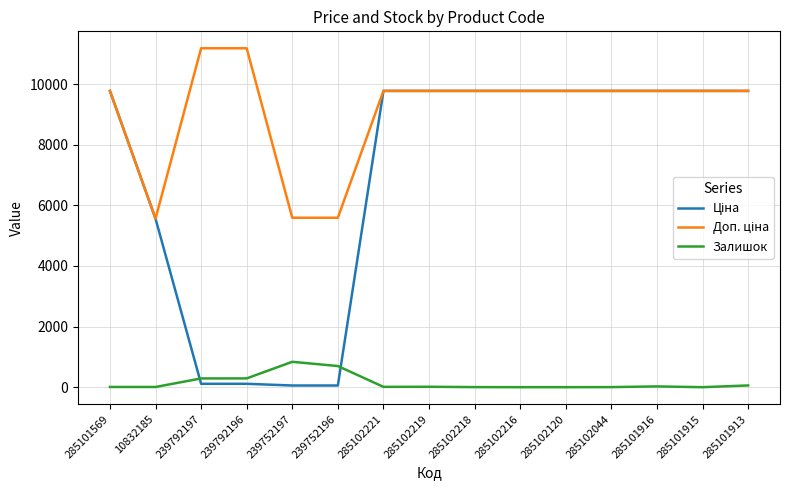

How many lines are shown in the chart?

3